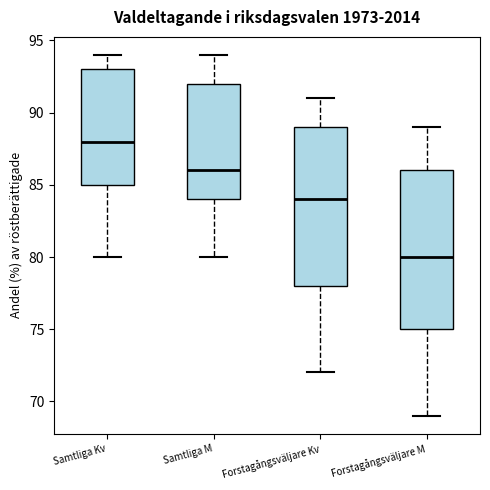

Where is the upper edge of the box for Samtliga M on the y-axis? The values are not printed on the chart, so give them approximately, as read against the axis.

92